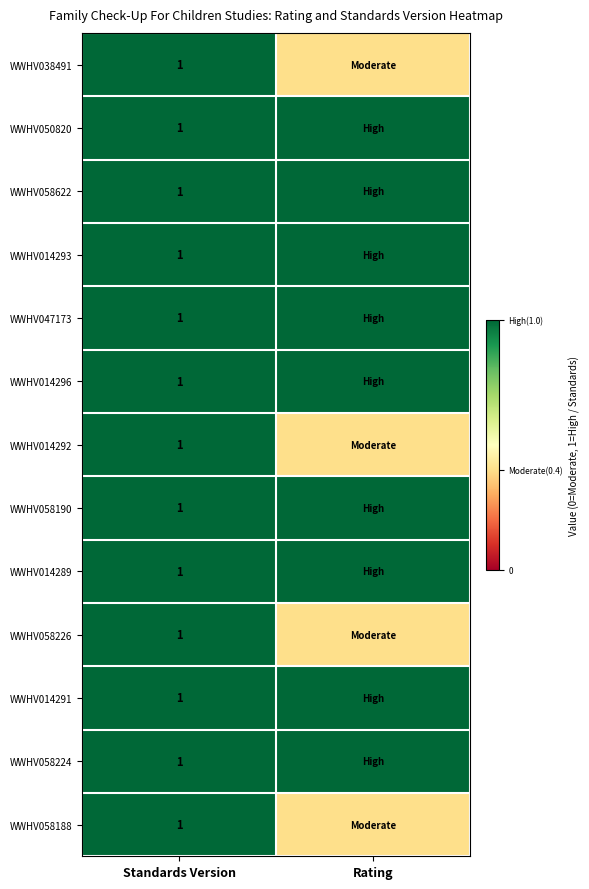

Is it true that WWHV058224 equals 1.0 at Standards Version?

True